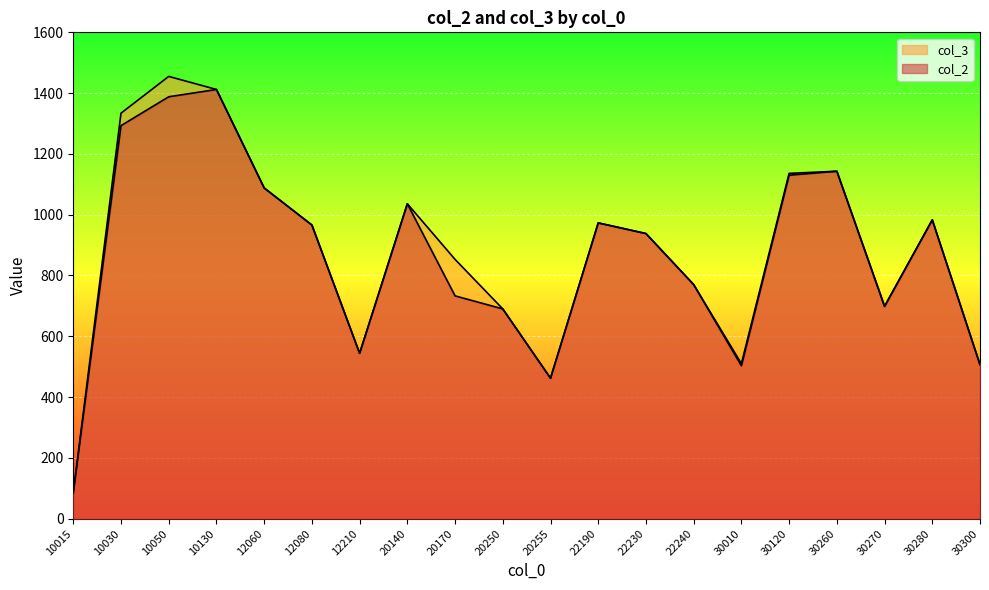

True or false: col_3 has a value of 983 at 30280.

True